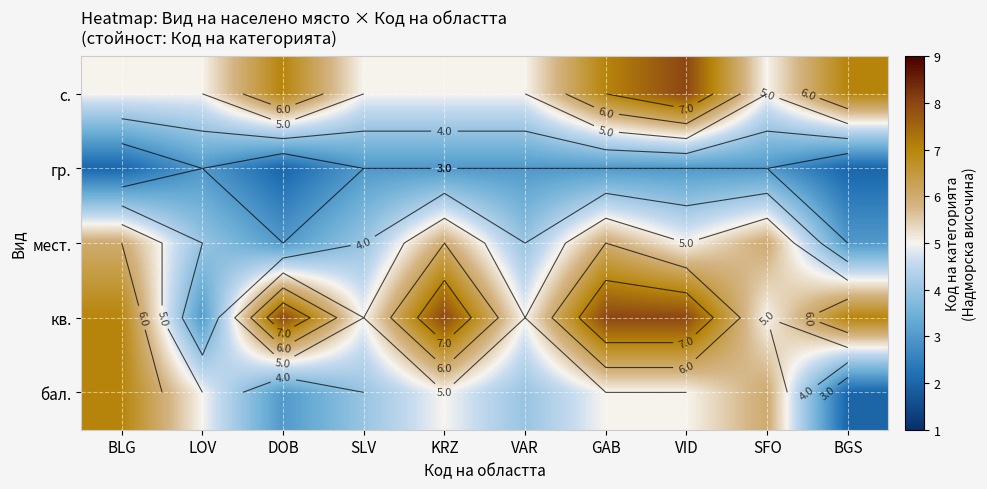

Is it true that гр. equals 3 at SLV?

True